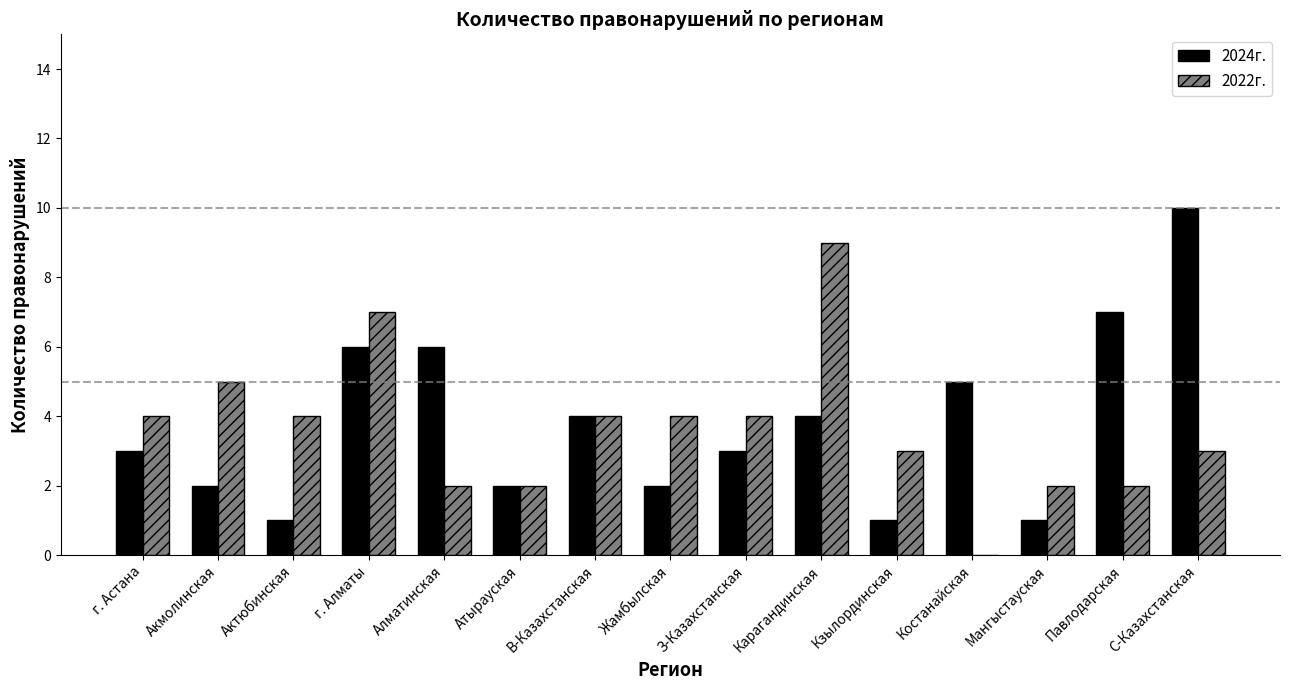

Between Карагандинская and Мангыстауская, which series saw the biggest shift?

2022г.